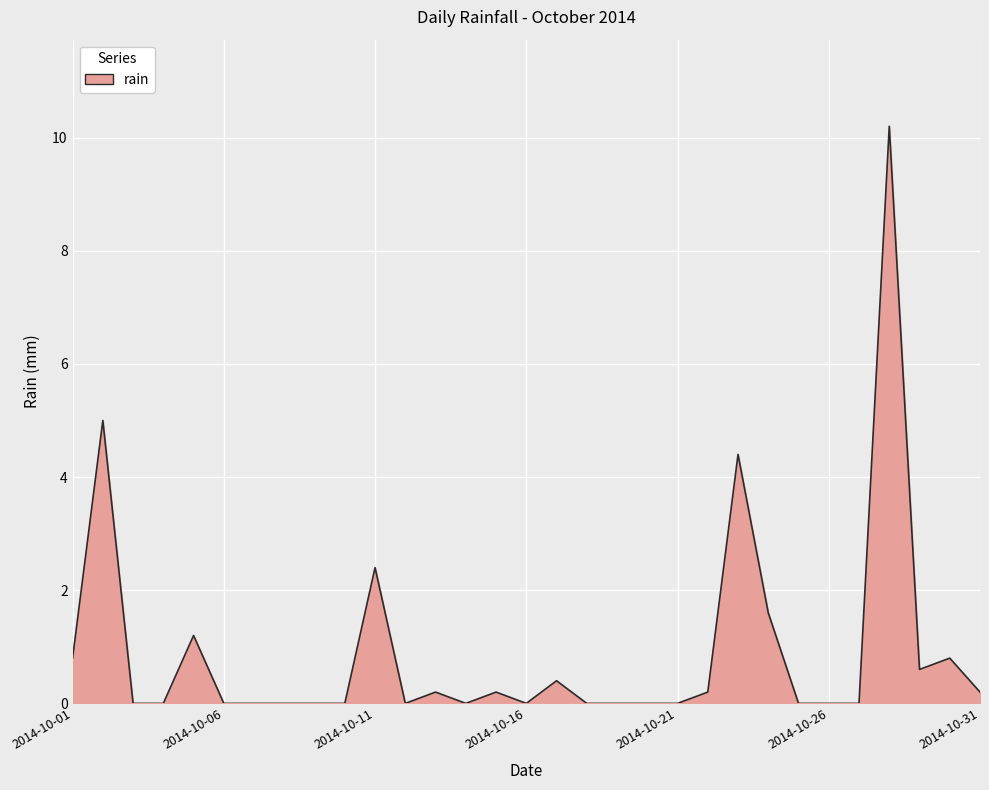

What is the maximum value shown in the chart?

10.2